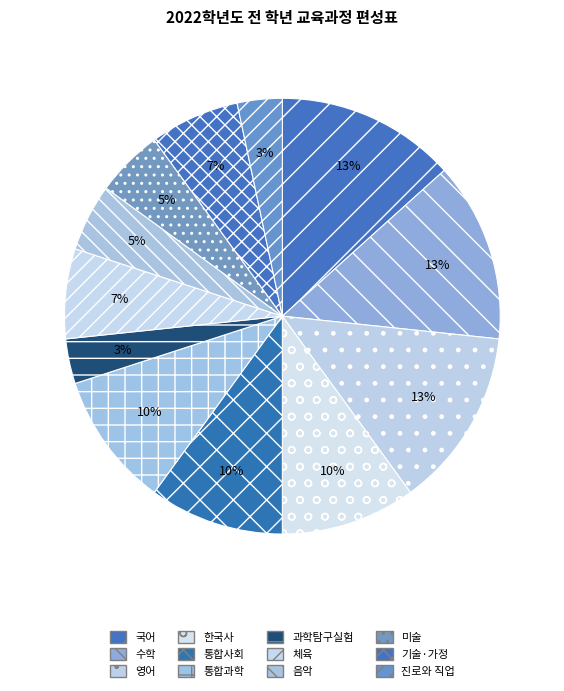

To the nearest percent, what percentage of the pie is 과학탐구실험?

3%